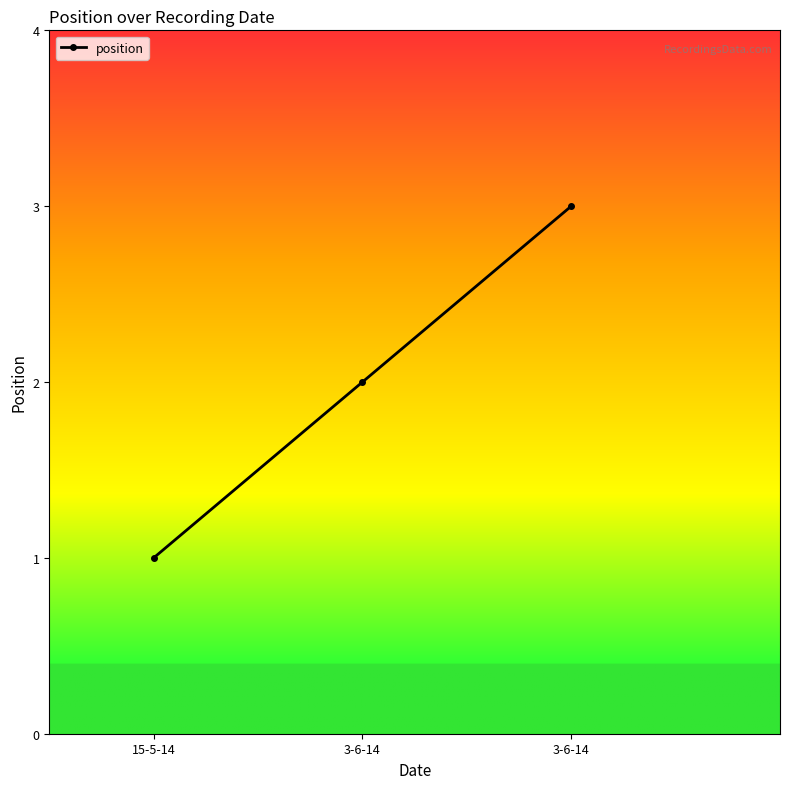

Which label corresponds to the largest value in the chart?

3-6-14